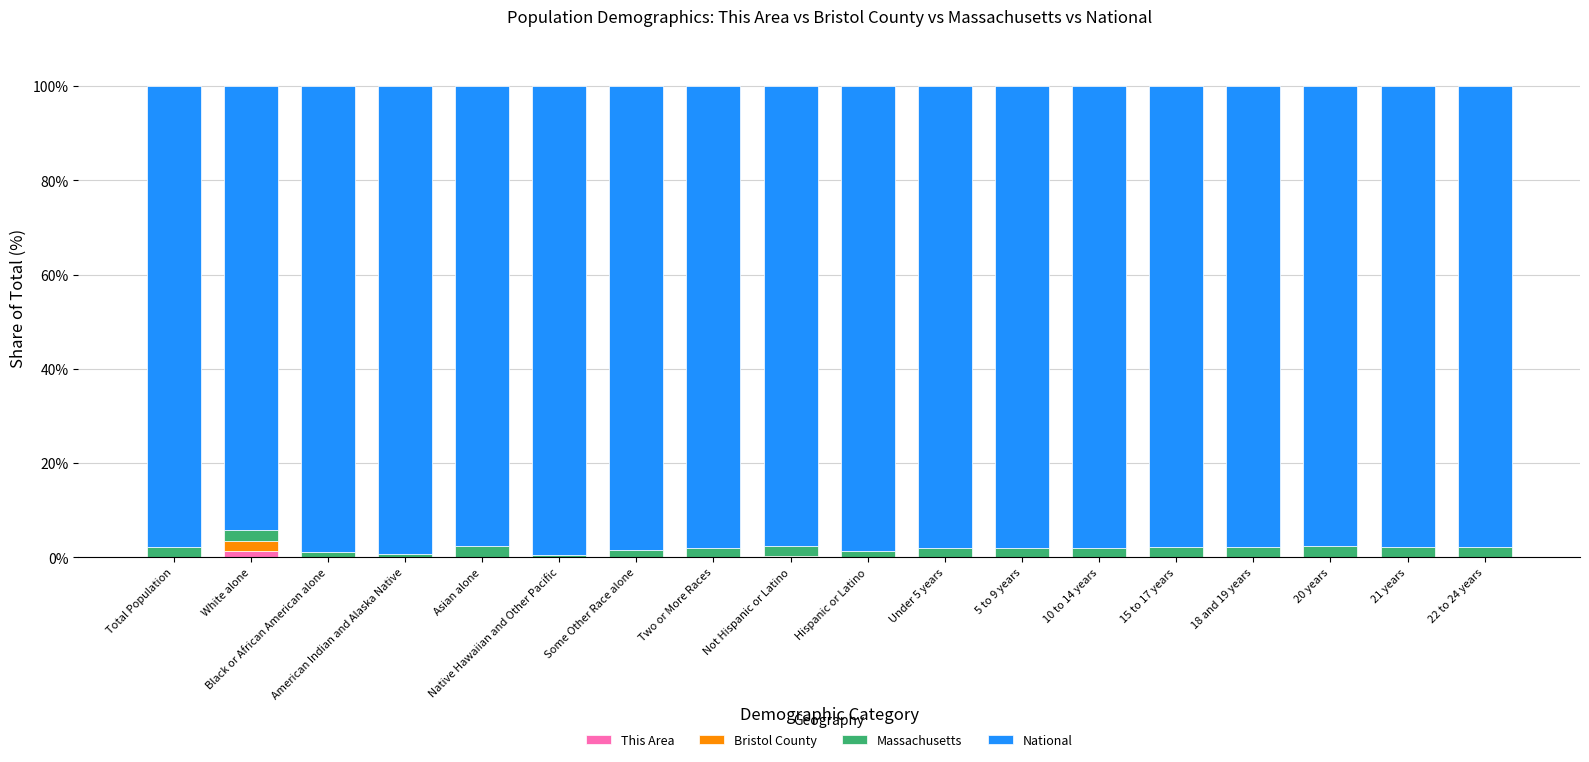

The This Area series shows 0.0 at Total Population. True or false?

True